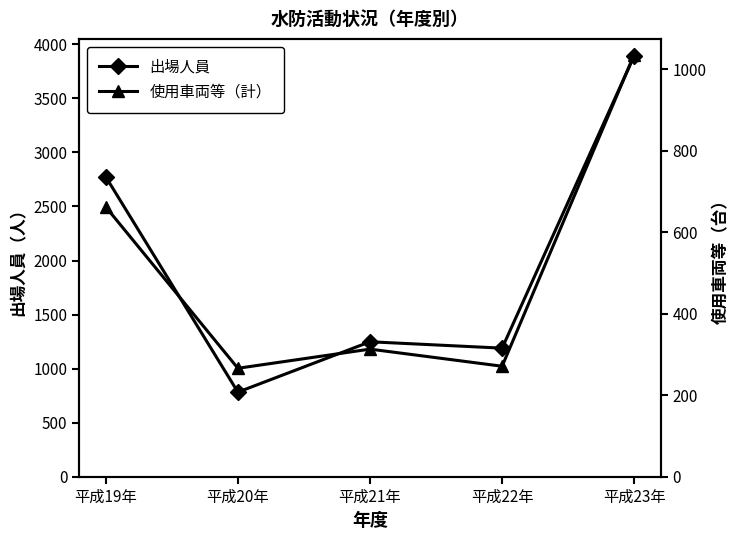

Which has a higher value, 平成20年 or 平成21年?

平成21年